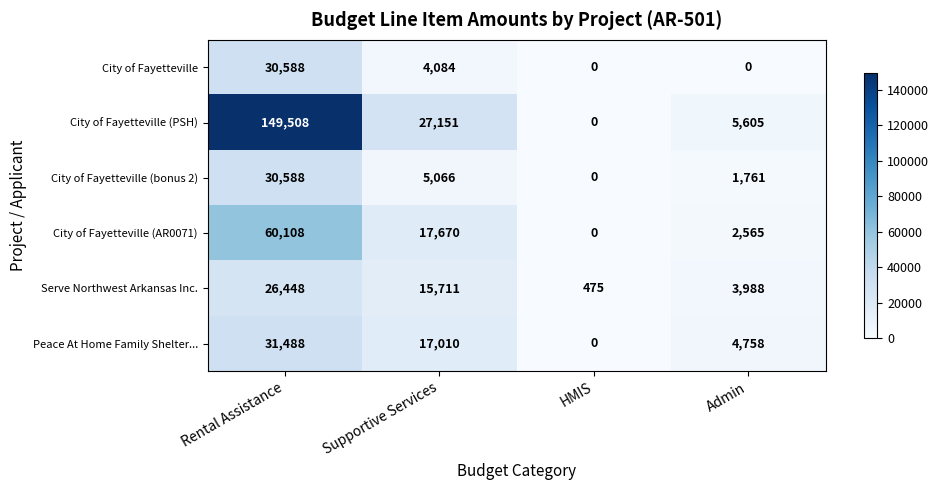

Count the City of Fayetteville values in the range 0 to 30588.

4